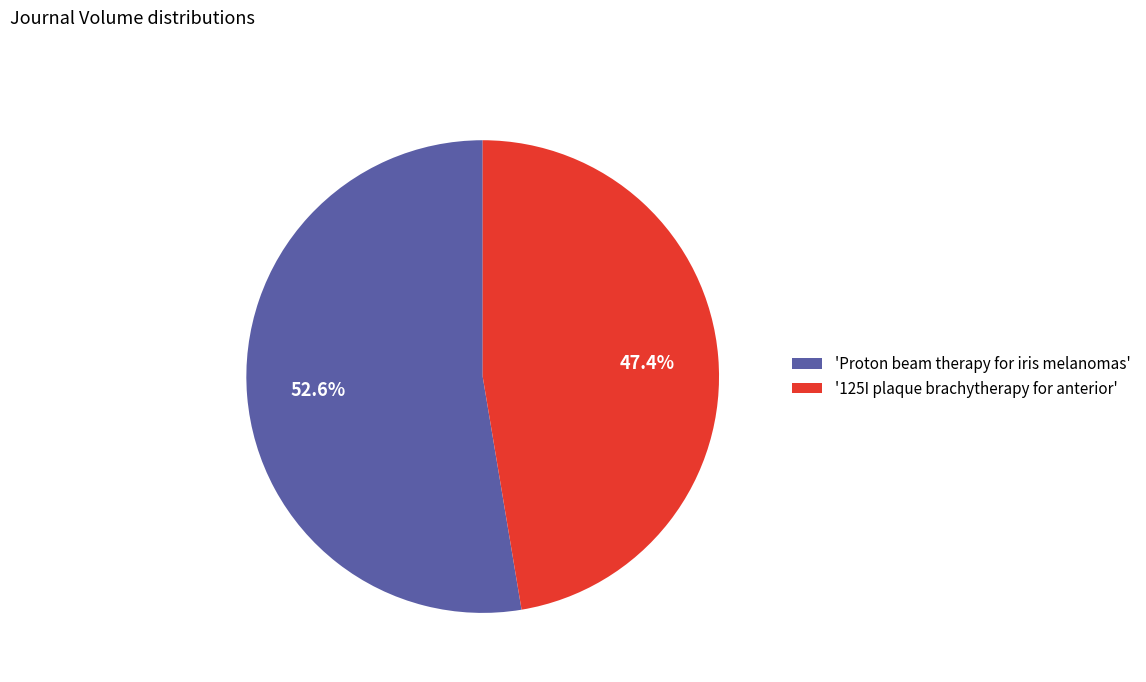

Approximately how many times larger is the value at '125I plaque brachytherapy for anterior' compared to 'Proton beam therapy for iris melanomas'?

0.9